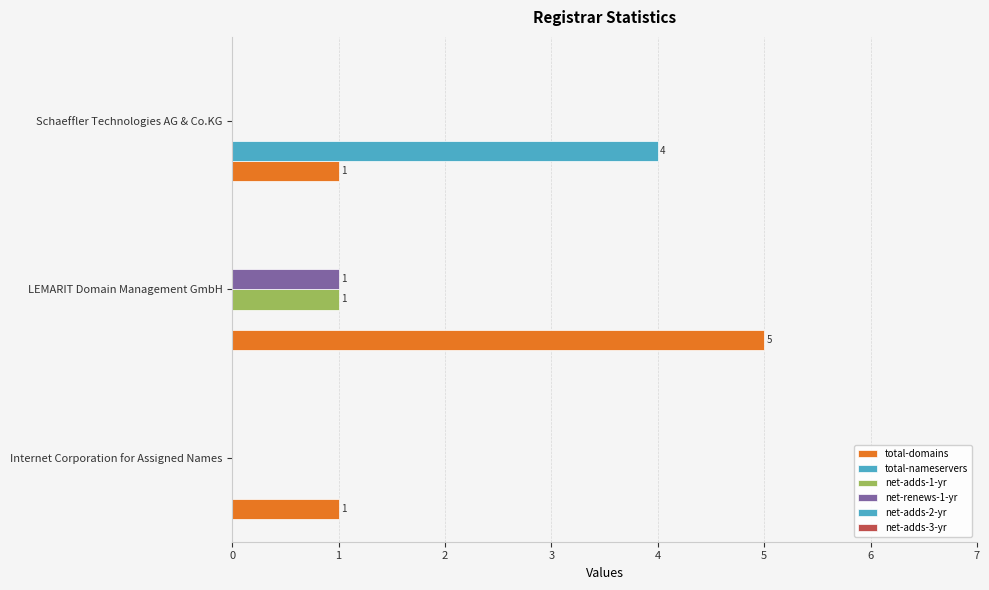

At how many categories does at least one series exceed 1?

2